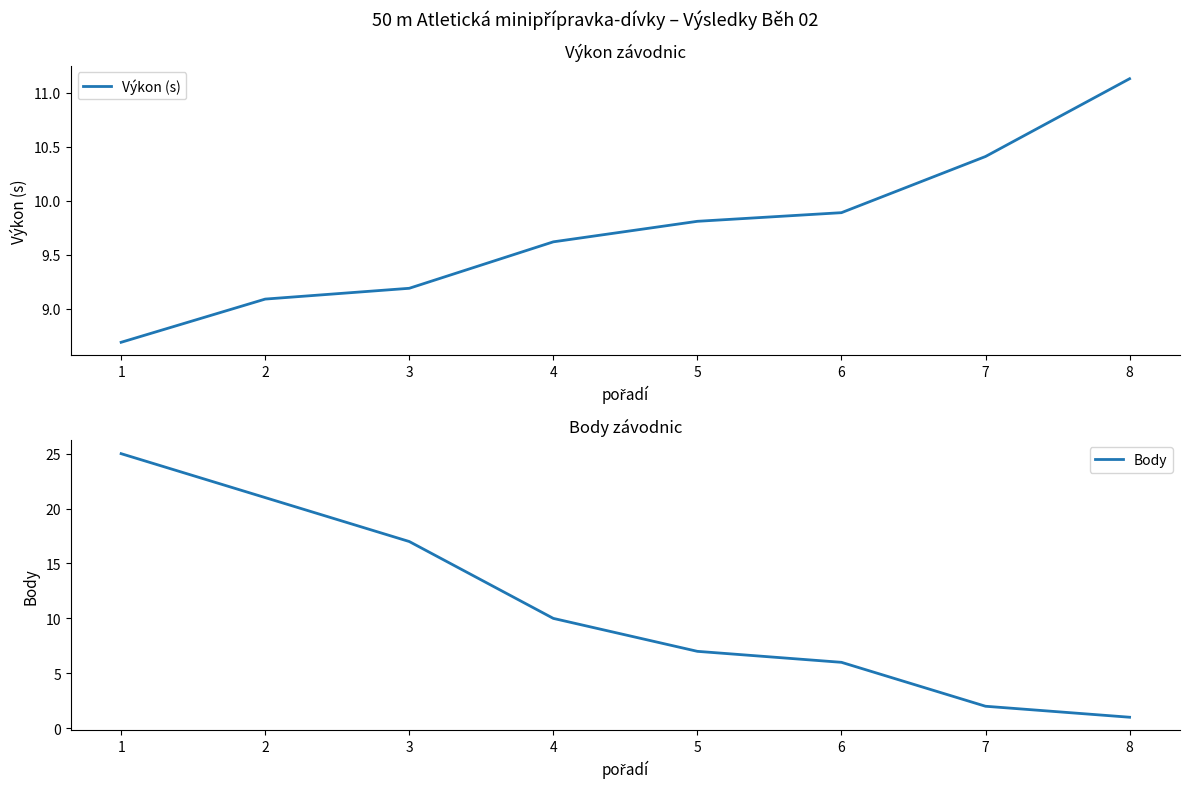

Between which two adjacent categories do Body and Výkon (s) first intersect?

4 and 5